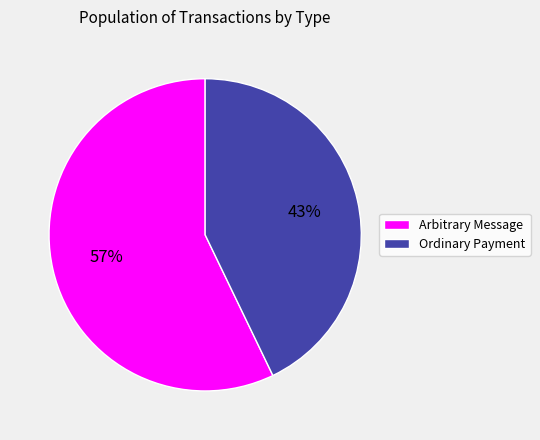

Which category has the smallest portion of the pie?

Ordinary Payment